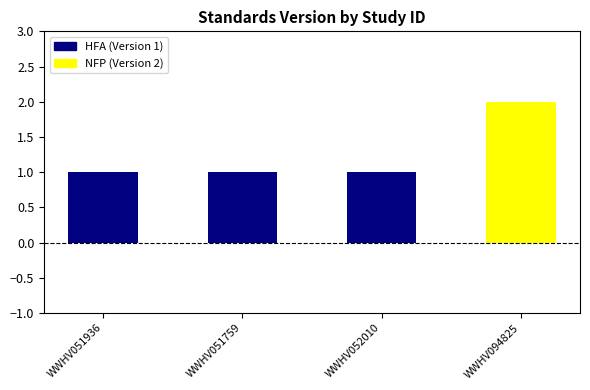

Are the bars grouped side by side (vs. stacked)?

No